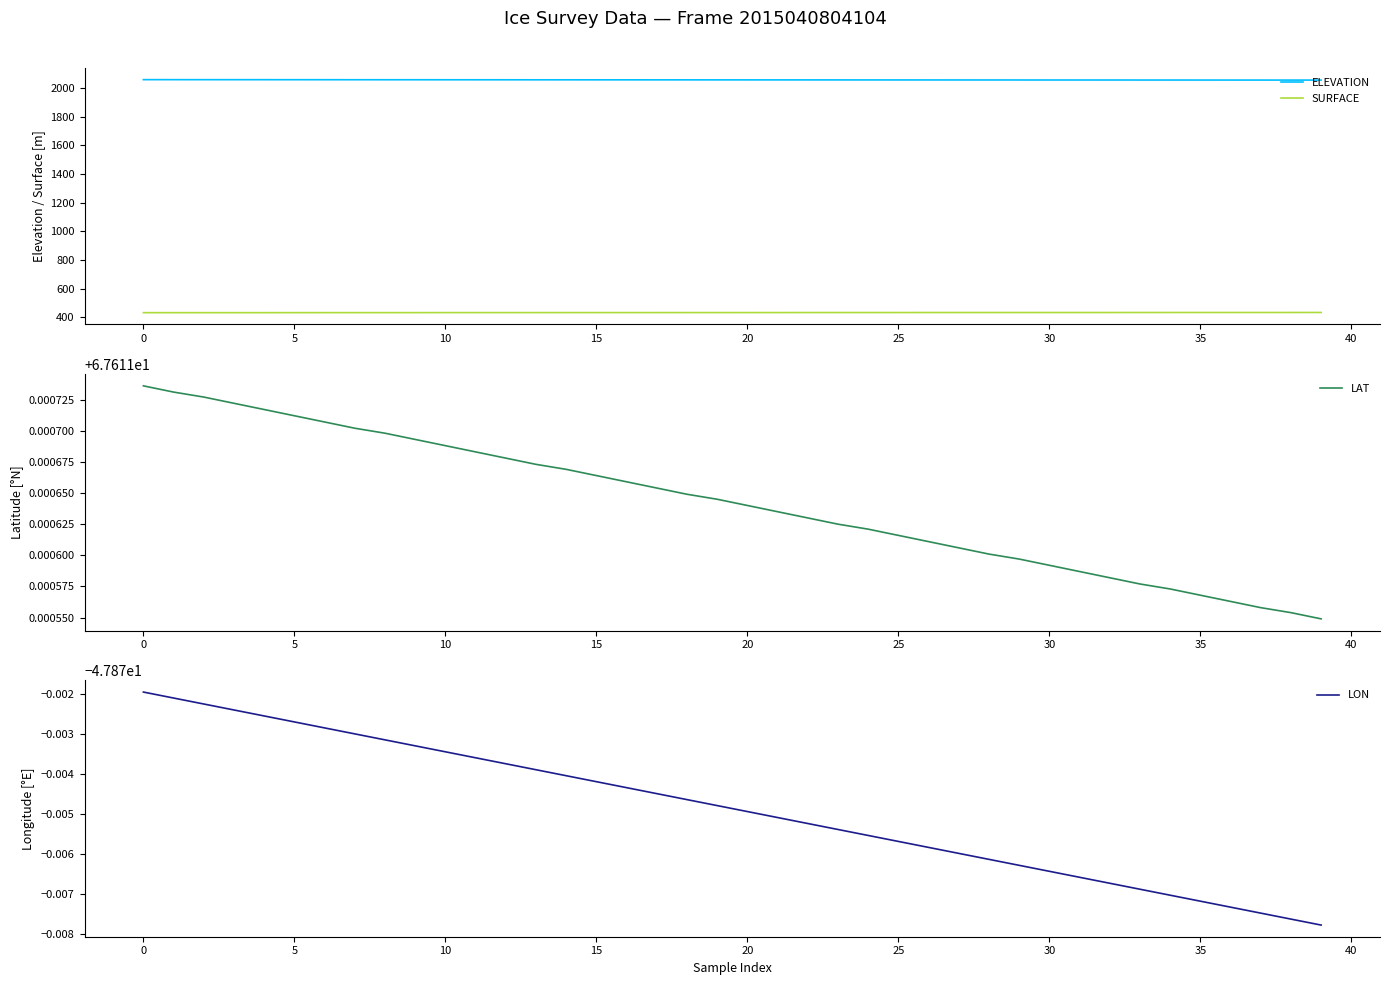

At how many categories does at least one series exceed 474?

40